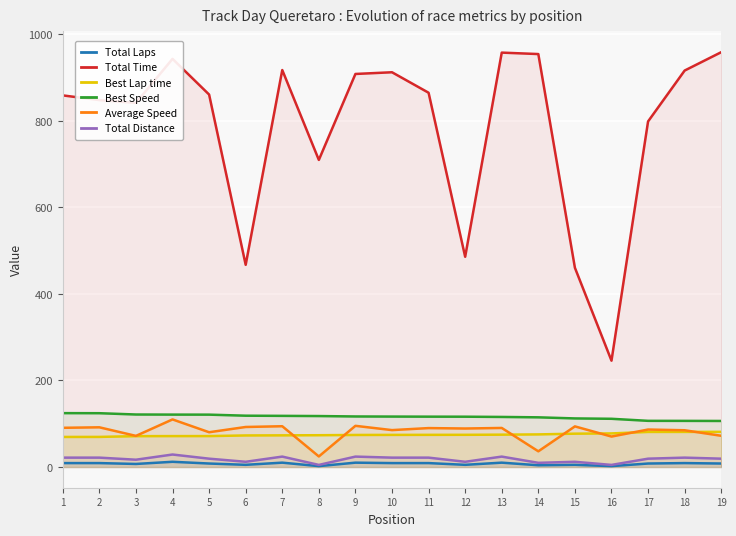

What is the difference between the second highest and minimum values in the Total Distance series?

19.2